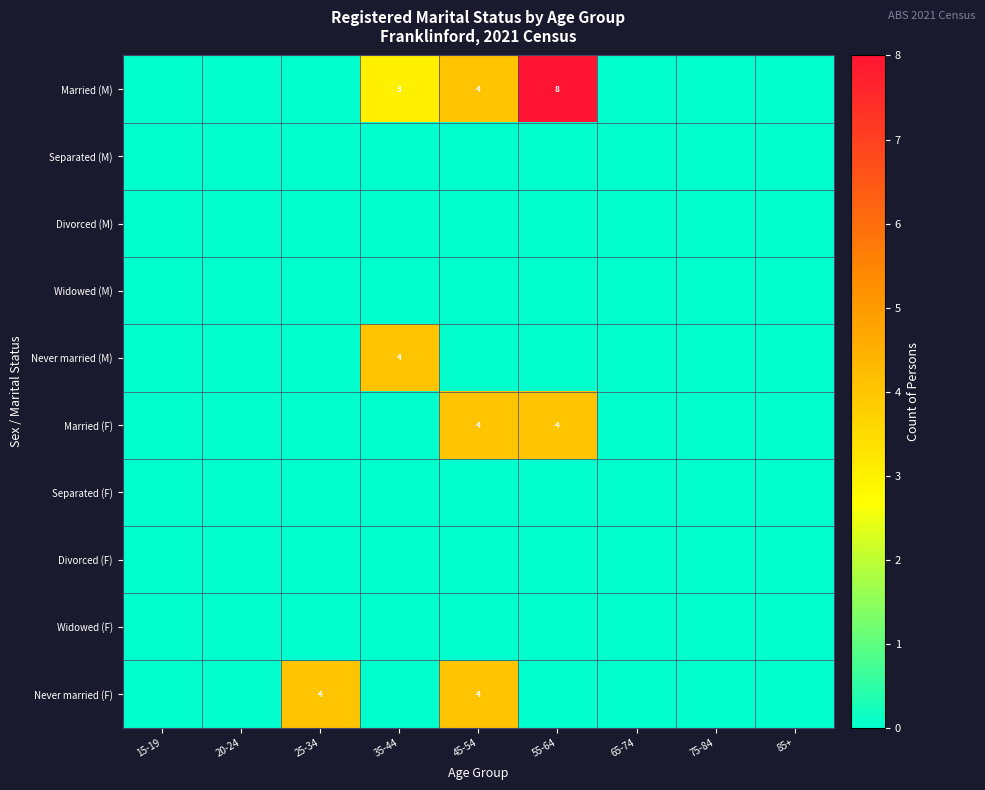

Between 15-19 and 45-54, which is larger?

45-54